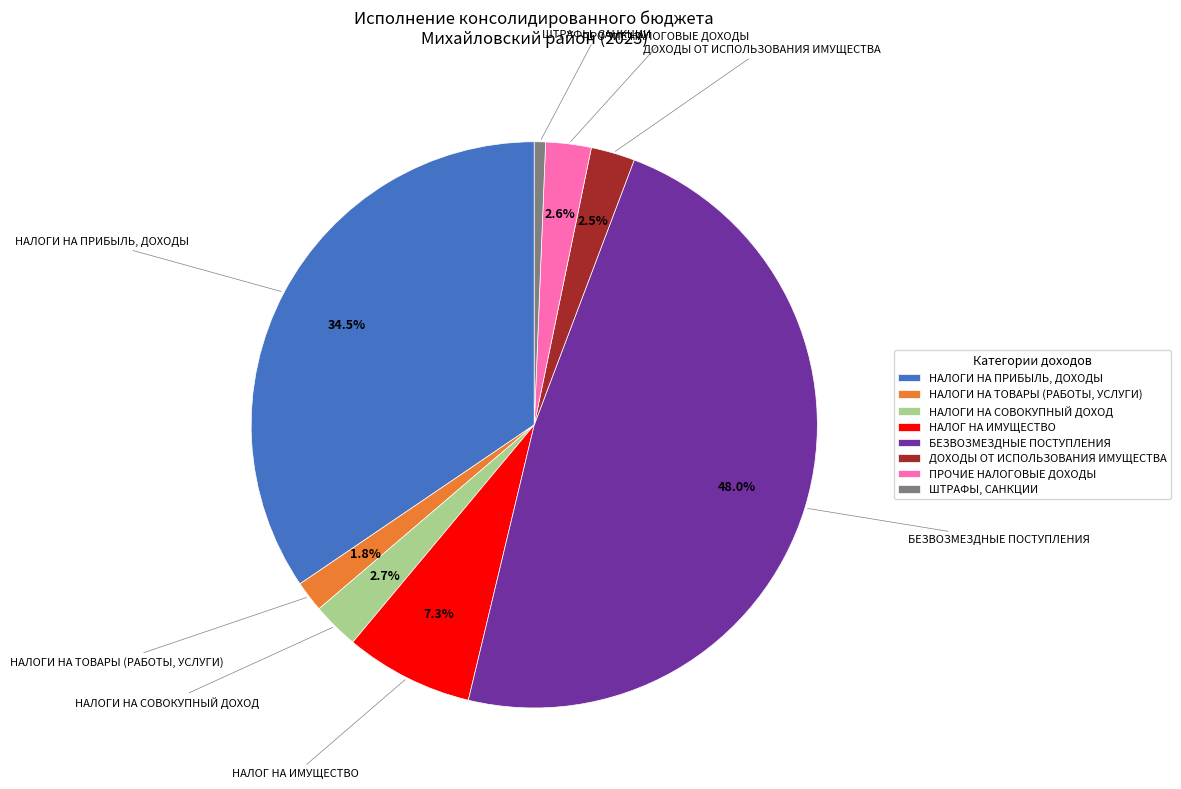

Is the sum of НАЛОГ НА ИМУЩЕСТВО and ДОХОДЫ ОТ ИСПОЛЬЗОВАНИЯ ИМУЩЕСТВА greater than half?

No